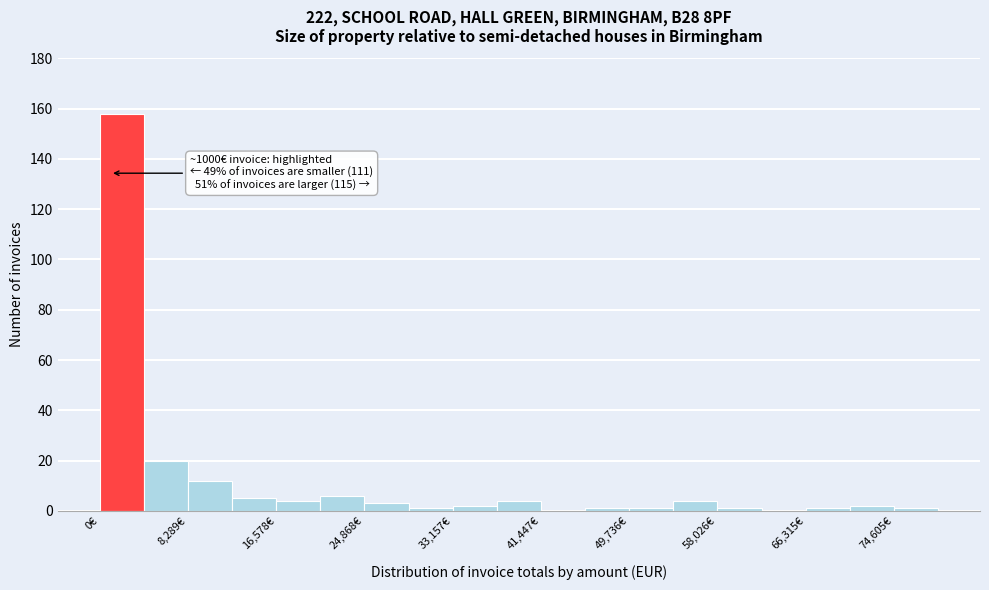

Over which range of the x-axis is the bar tallest?

0 to 4000